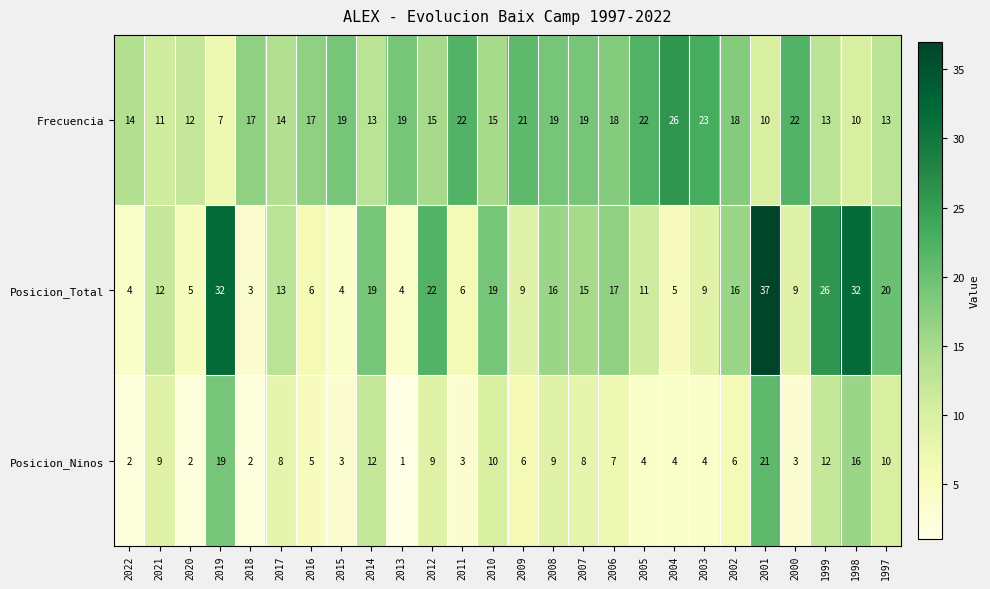

The Frecuencia series shows 11 at 2006. True or false?

False